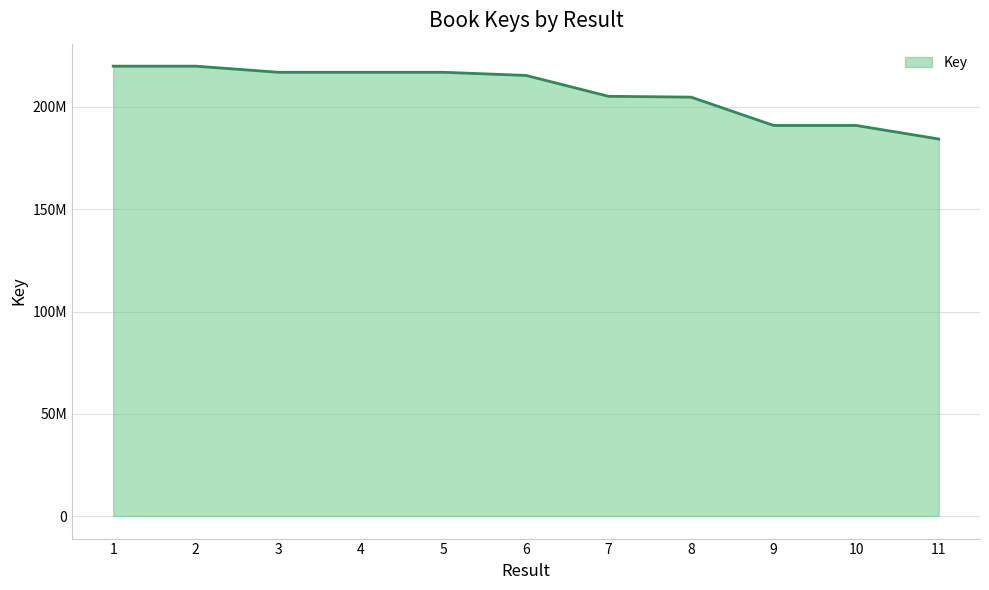

What is the ratio of the value at 11 to the value at 6?

0.9